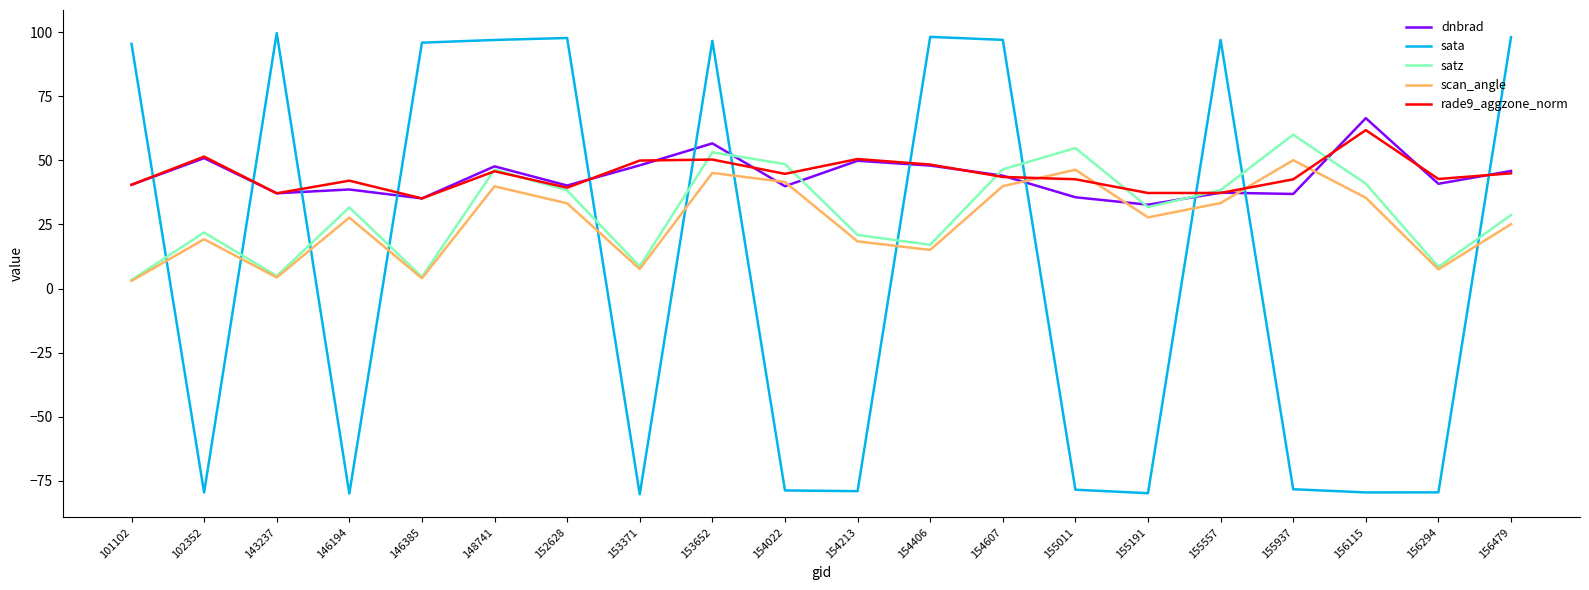

After their last crossing, which series has the higher values: dnbrad or satz?

dnbrad